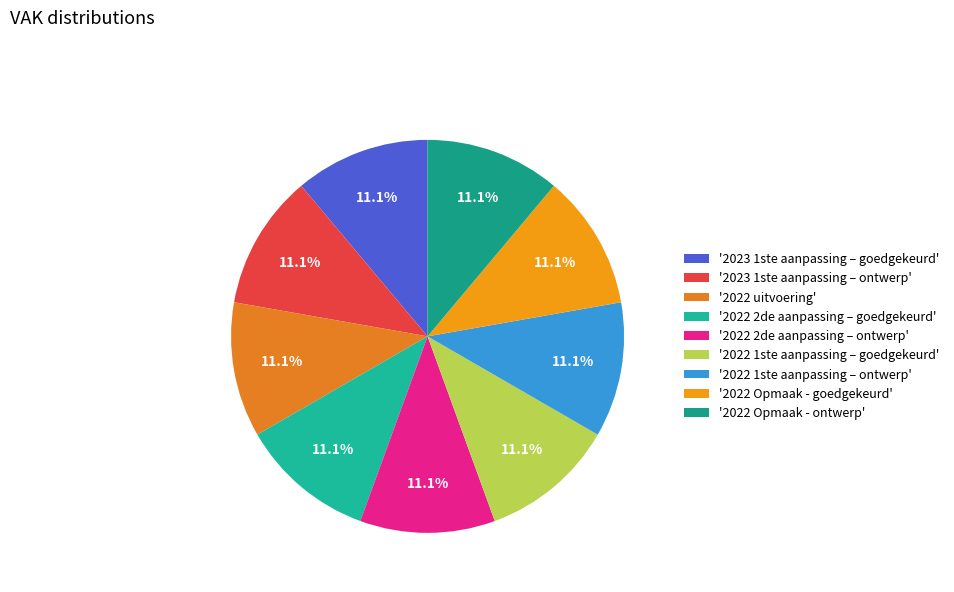

Count the number of slices in the pie.

9